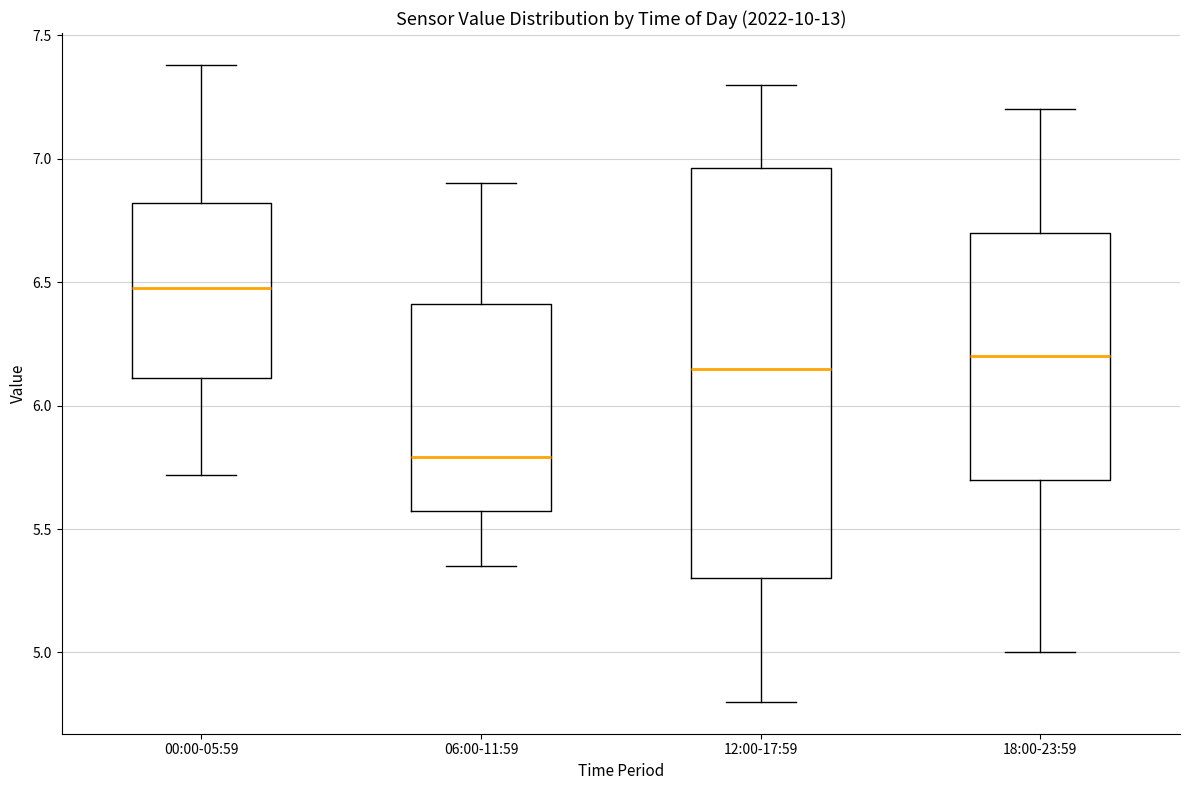

Reading left to right, read every box against the y-axis: the position of its median line, the range the box covers, and the ends of its whiskers. The values are not printed on the chart, so give them approximately, as read against the axis.

00:00-05:59: median 6.50, box 6.10 to 6.80, whiskers 5.70 to 7.40
06:00-11:59: median 5.80, box 5.55 to 6.40, whiskers 5.35 to 6.90
12:00-17:59: median 6.15, box 5.30 to 6.95, whiskers 4.80 to 7.30
18:00-23:59: median 6.20, box 5.70 to 6.70, whiskers 5.00 to 7.20